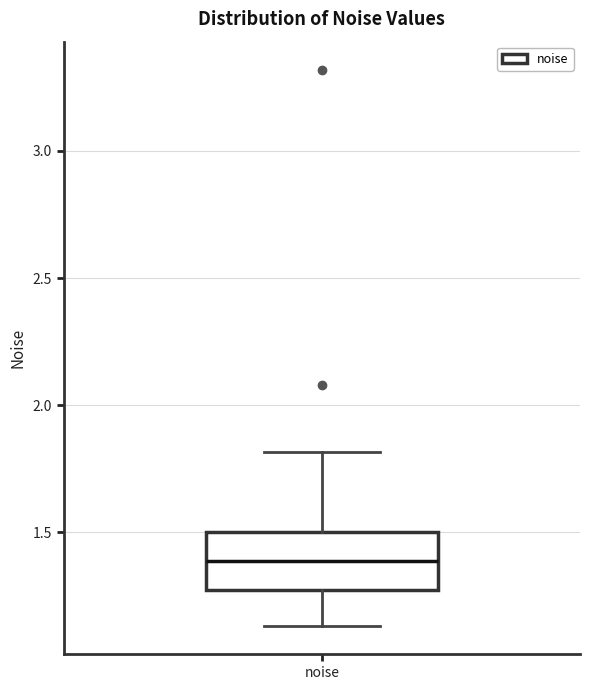

Transcribe this box plot: give where the median line is, the range the box spans, and where the two whiskers end, as read against the y-axis. The values are not printed on the chart, so give them approximately, as read against the axis.

median 1.40, box 1.30 to 1.50, whiskers 1.15 to 1.80